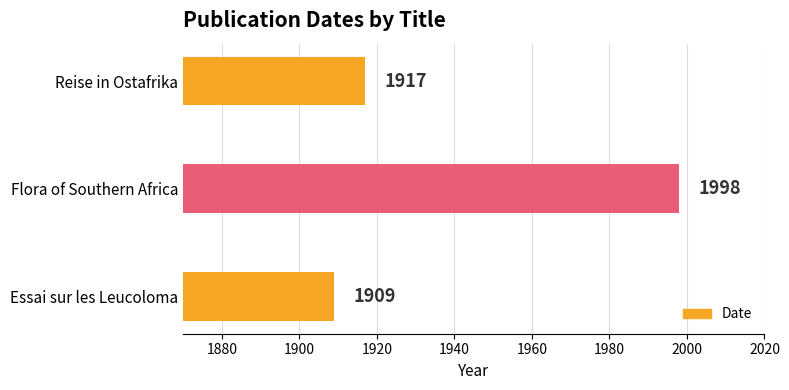

At which label is the value closest to 1953?

Reise in Ostafrika